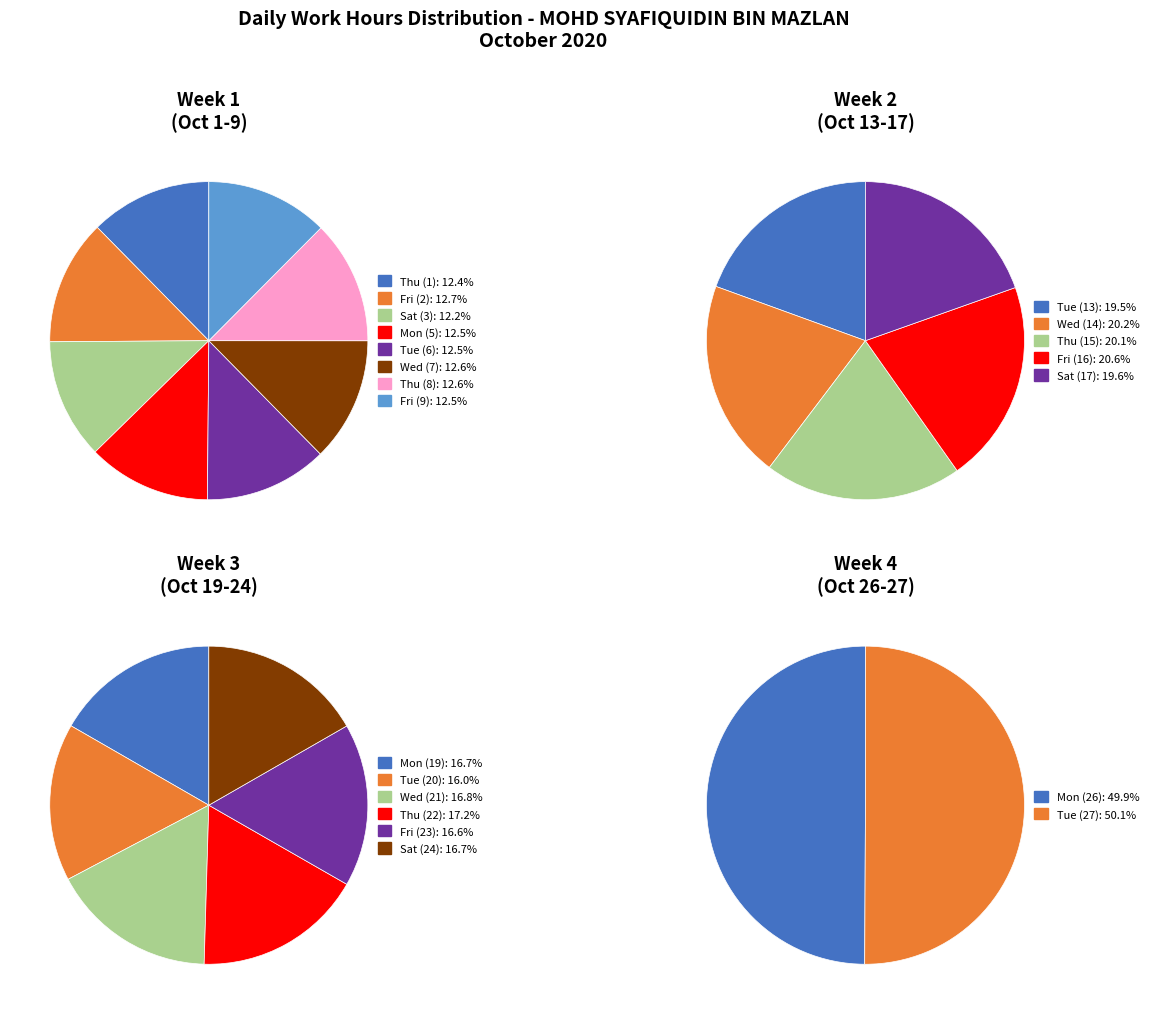

The Thu (1) slice represents 1% of the pie. True or false?

False